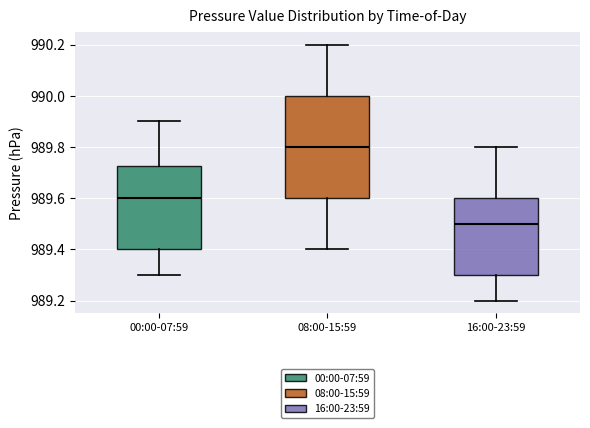

Where does the lower whisker of the box for 08:00-15:59 end on the y-axis? The values are not printed on the chart, so give them approximately, as read against the axis.

989.40